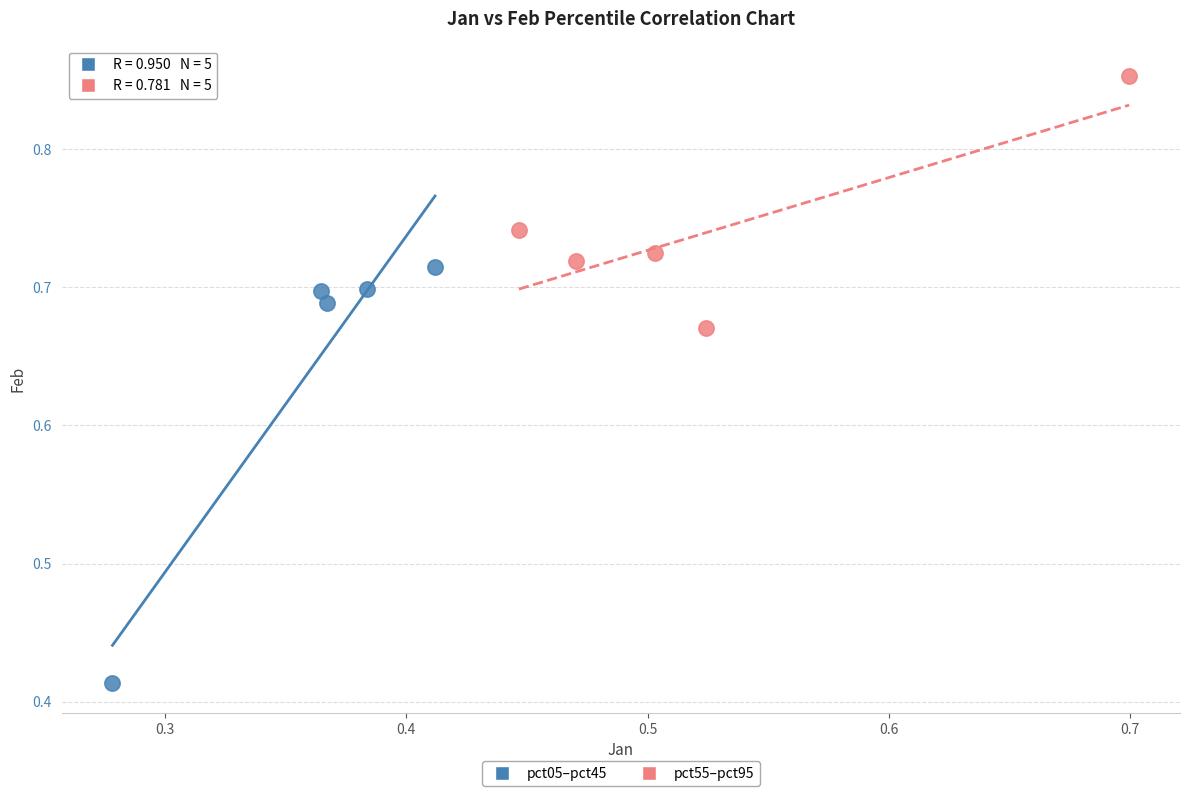

Which series contains the highest Y value?

pct55–pct95